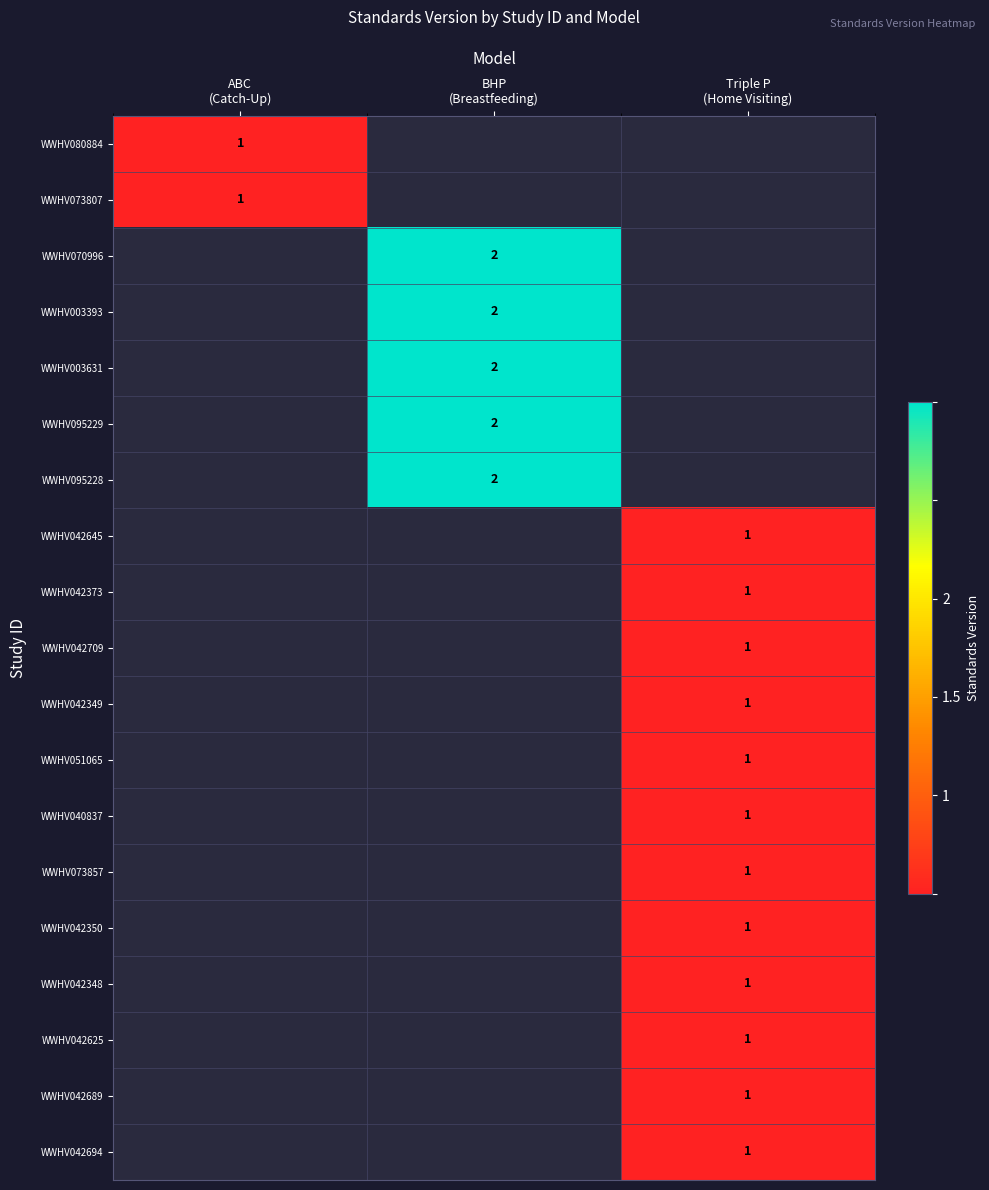

True or false: WWHV095228 has a value of 2.0 at BHP (Breastfeeding).

True